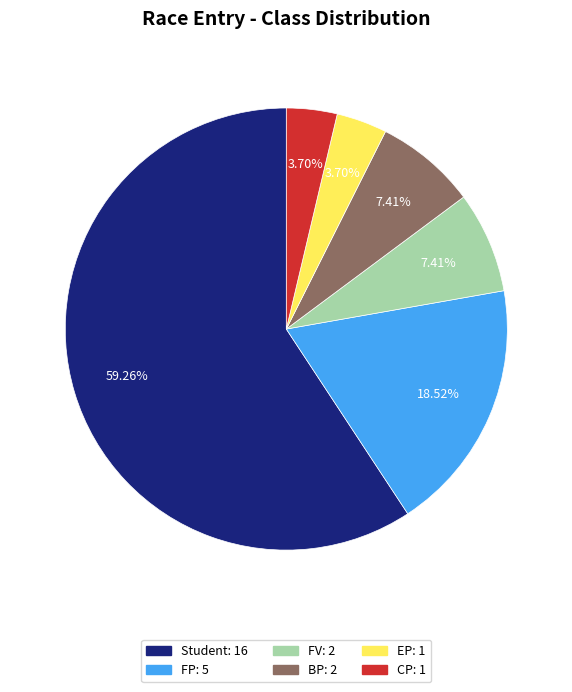

Which slice represents more than half of the pie?

Student